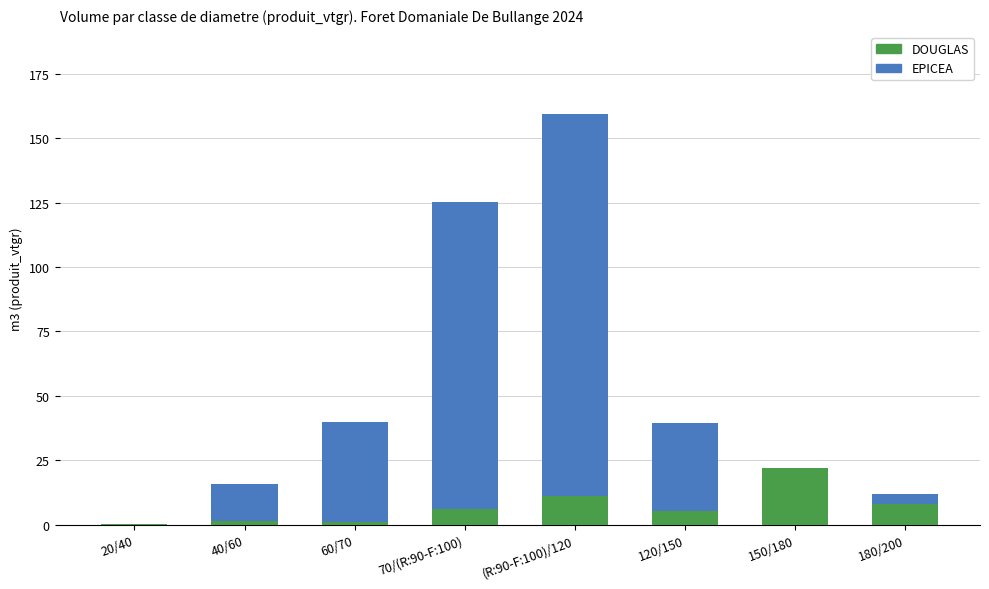

What are all the series names shown in the legend?

DOUGLAS, EPICEA